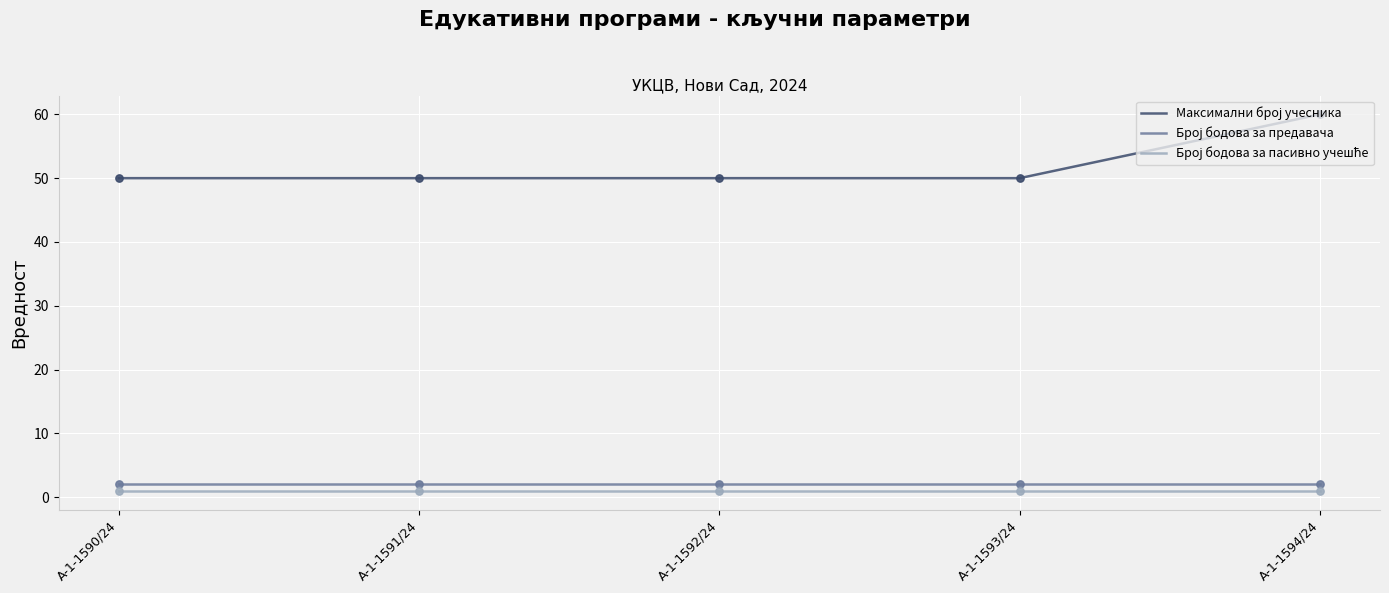

Does the chart have visible grid lines?

Yes